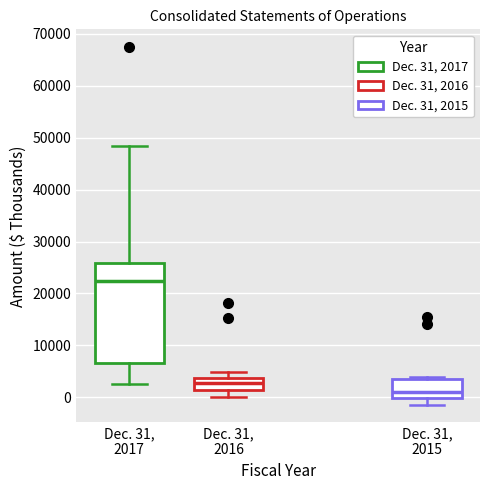

Reading left to right, transcribe this box plot: for each box, give where its median line is, the range the box spans, and where its two whiskers end, as read against the y-axis. The values are not printed on the chart, so give them approximately, as read against the axis.

Dec. 31, 2017: median 22000, box 7000 to 26000, whiskers 3000 to 48000
Dec. 31, 2016: median 3000, box 1000 to 4000, whiskers 0 to 5000
Dec. 31, 2015: median 1000, box 0 to 4000, whiskers -1000 to 4000